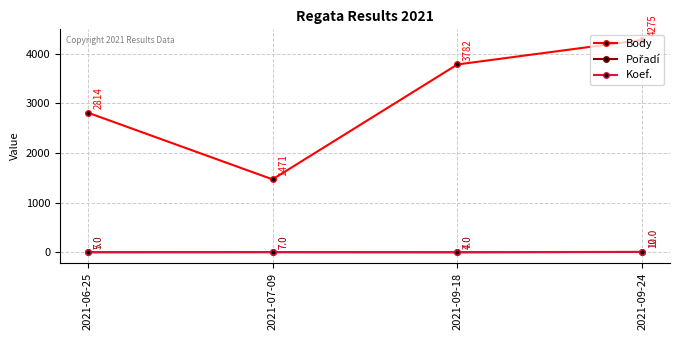

True or false: Koef. and Body cross at least once.

False